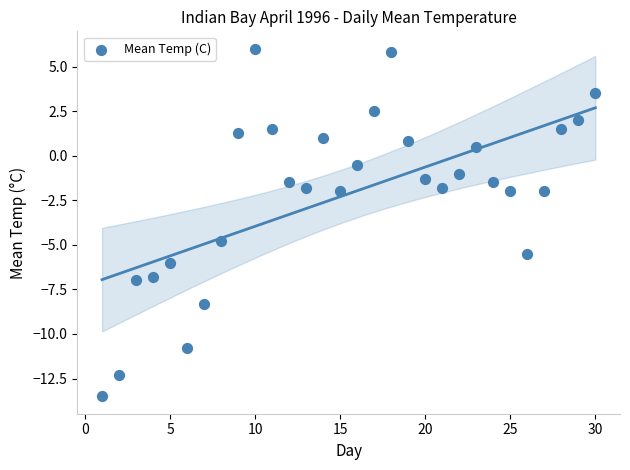

What is the range of X values (max minus min)?

29.0